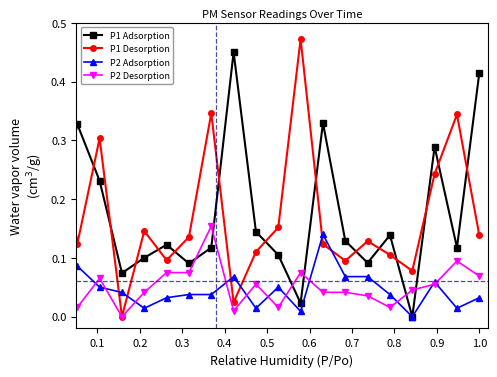

After their last crossing, which series has the higher values: P2 Desorption or P1 Adsorption?

P1 Adsorption